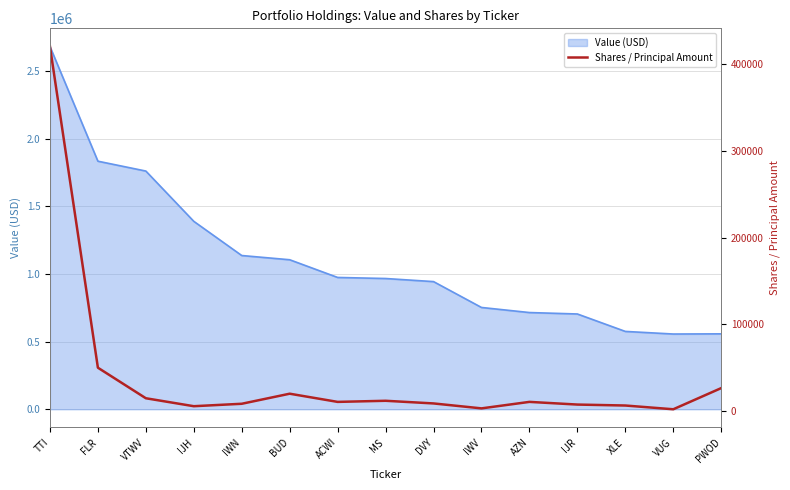

Reading left to right, what are all the values shown in this chart?

420625	50000	14759	5575	8390	20000	10556	11843	8773	3073	10565	7472	6371	2044	26468